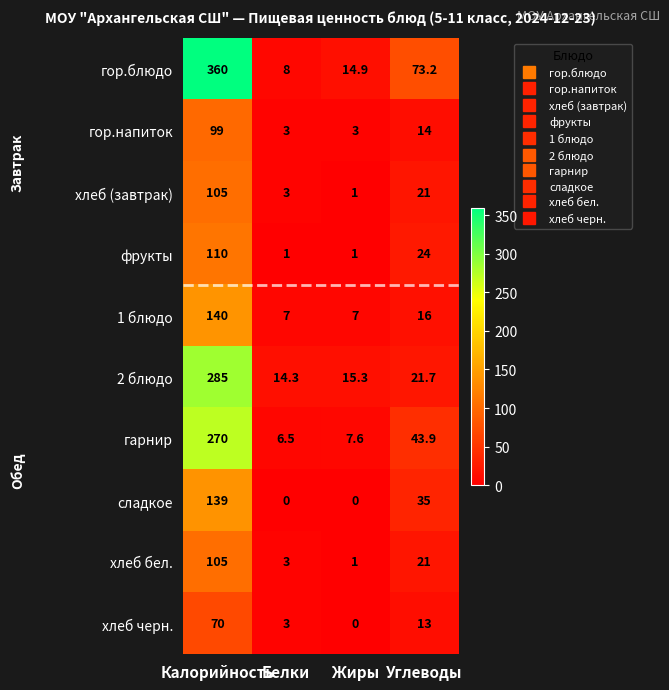

The value of 1 блюдо at Калорийность is 70.5. True or false?

False